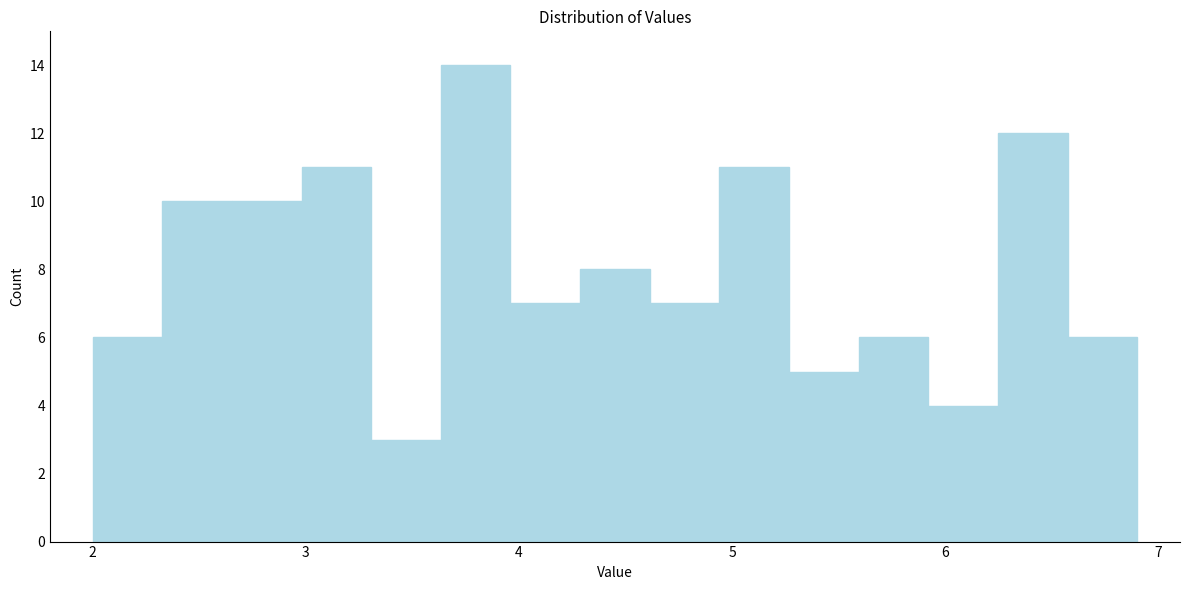

Read against the x-axis, roughly where is the centre of the tallest bar?

3.8